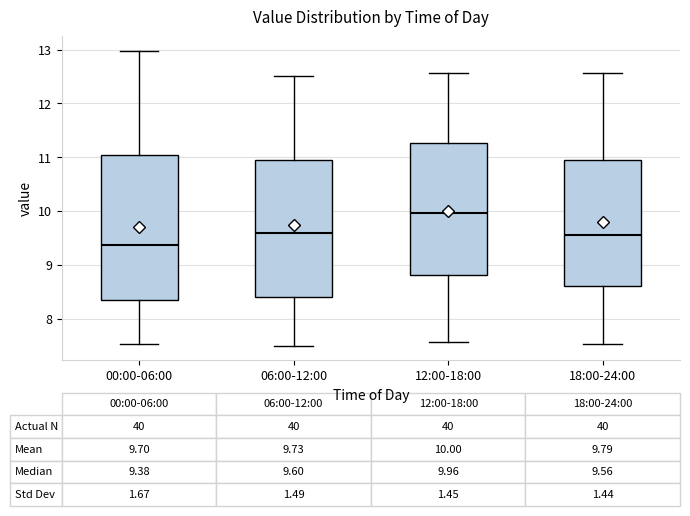

Which box has the highest median line?

12:00-18:00